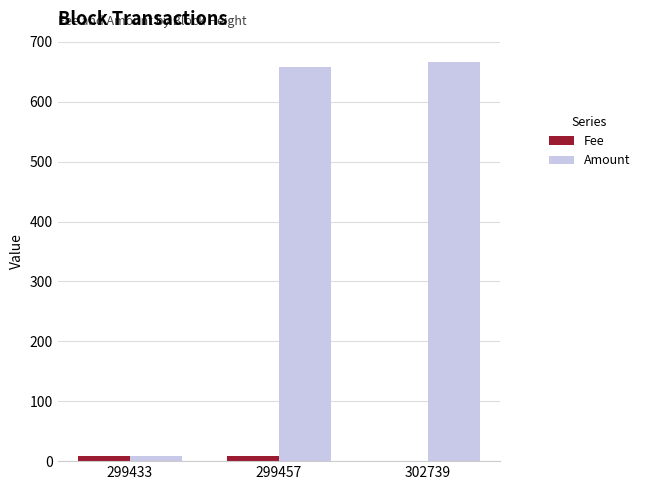

What is the average value of the Fee series?

5.3